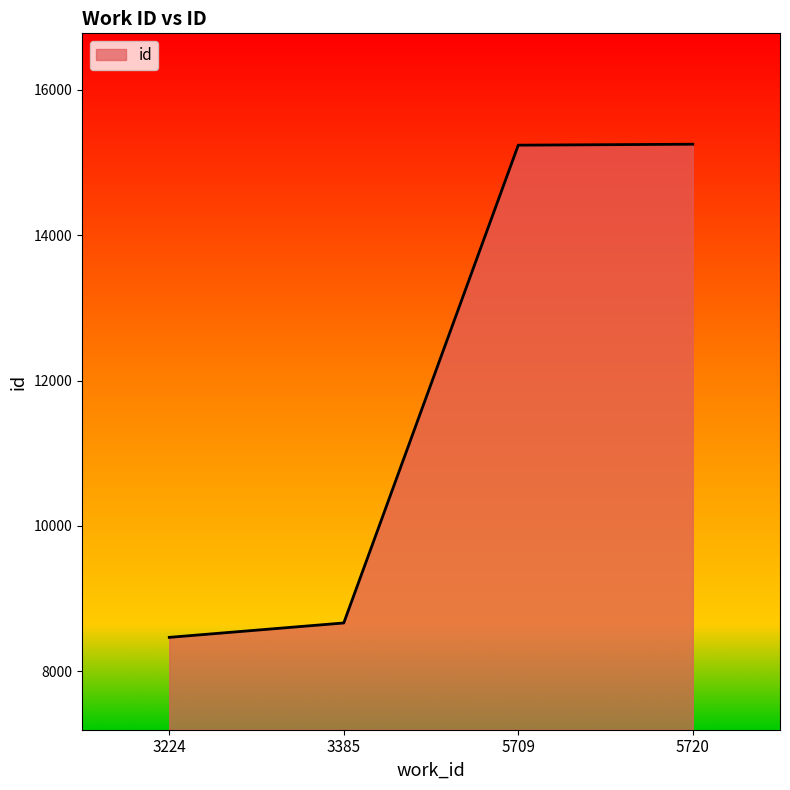

What is the sum of the values at 5720 and 3224?

23718